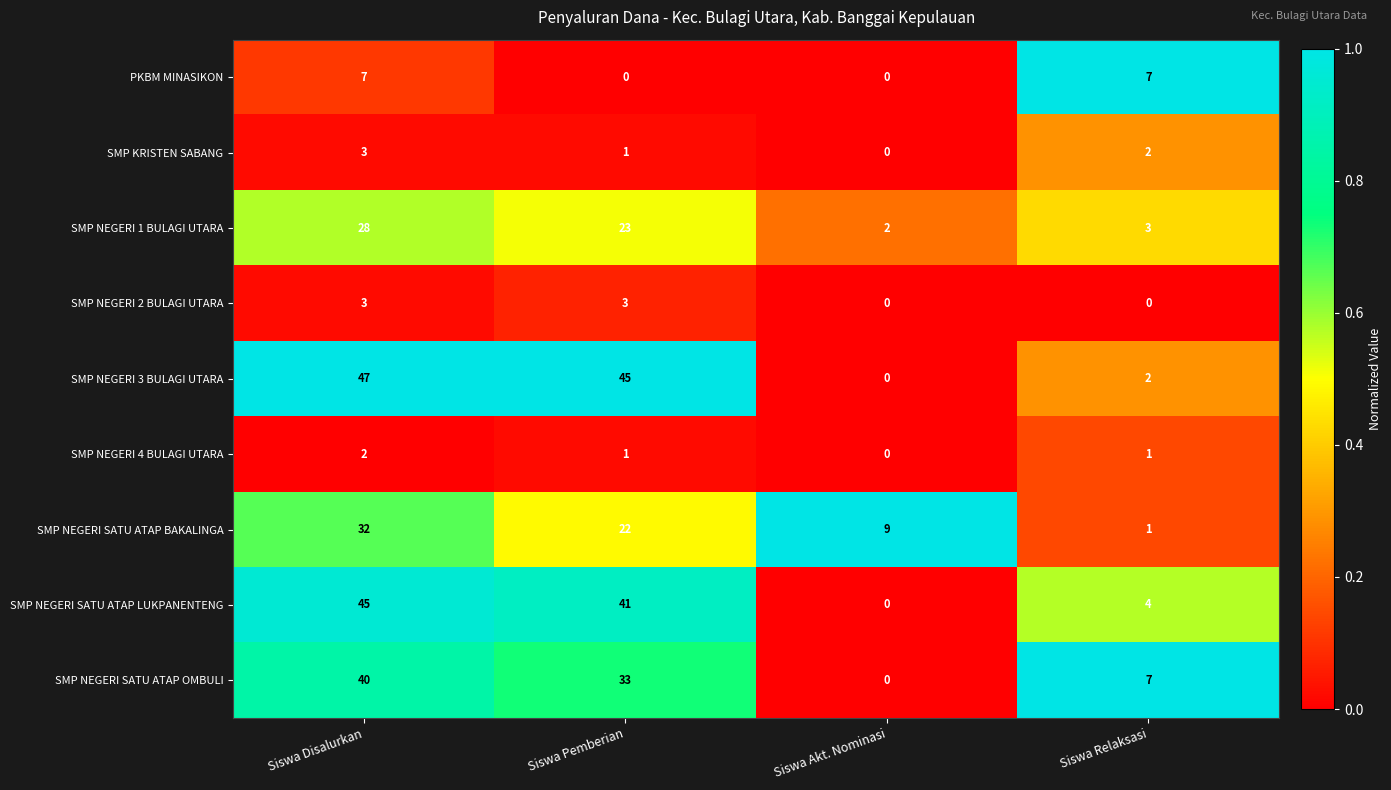

Is the value of SMP NEGERI SATU ATAP LUKPANENTENG at Siswa Relaksasi greater than the value of SMP NEGERI 3 BULAGI UTARA at Siswa Relaksasi?

Yes